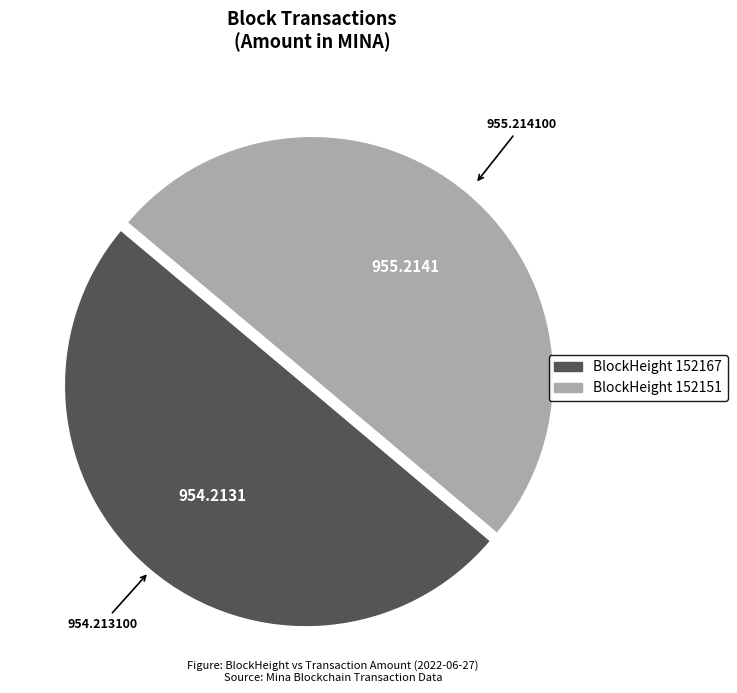

Does any single category account for the majority?

Yes